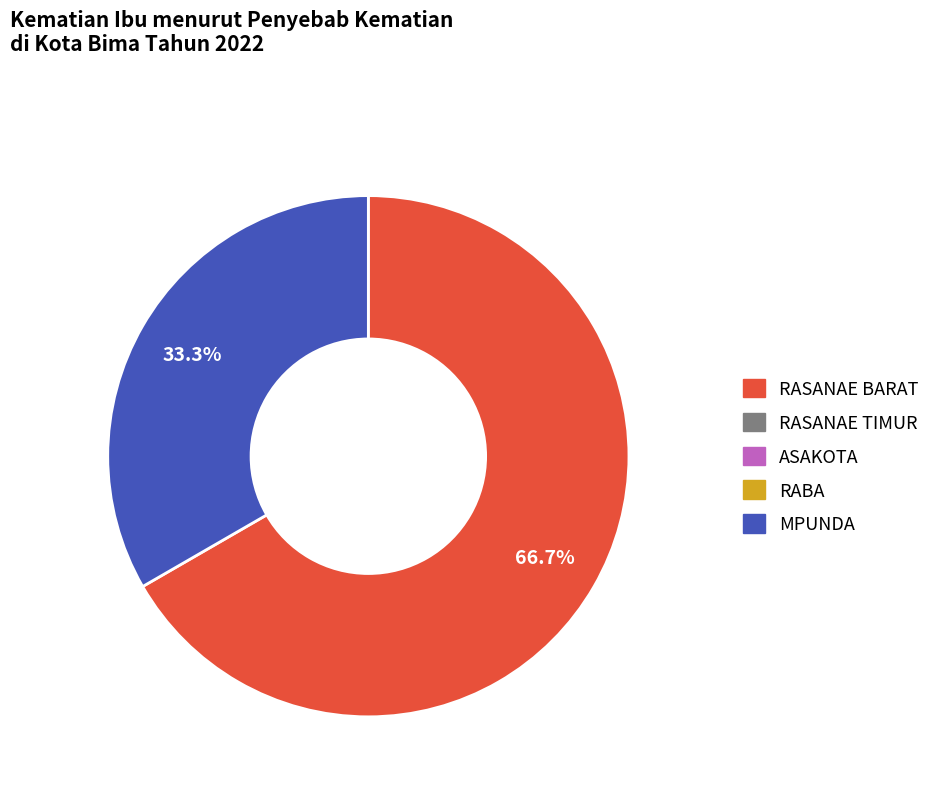

Does any single category account for the majority?

Yes